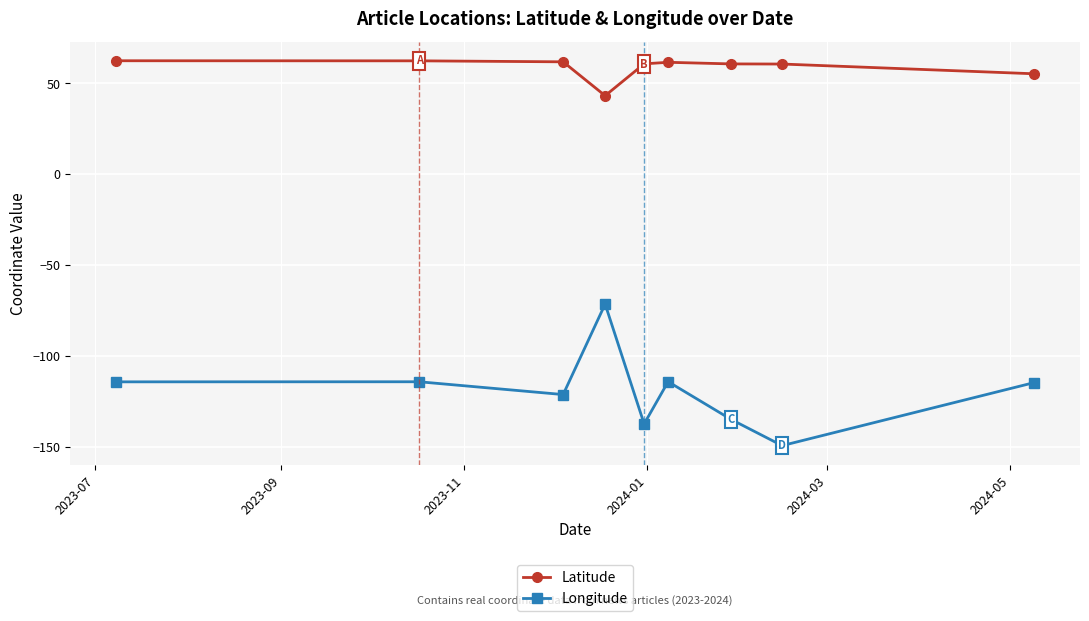

Which series has the largest range (max minus min)?

Longitude